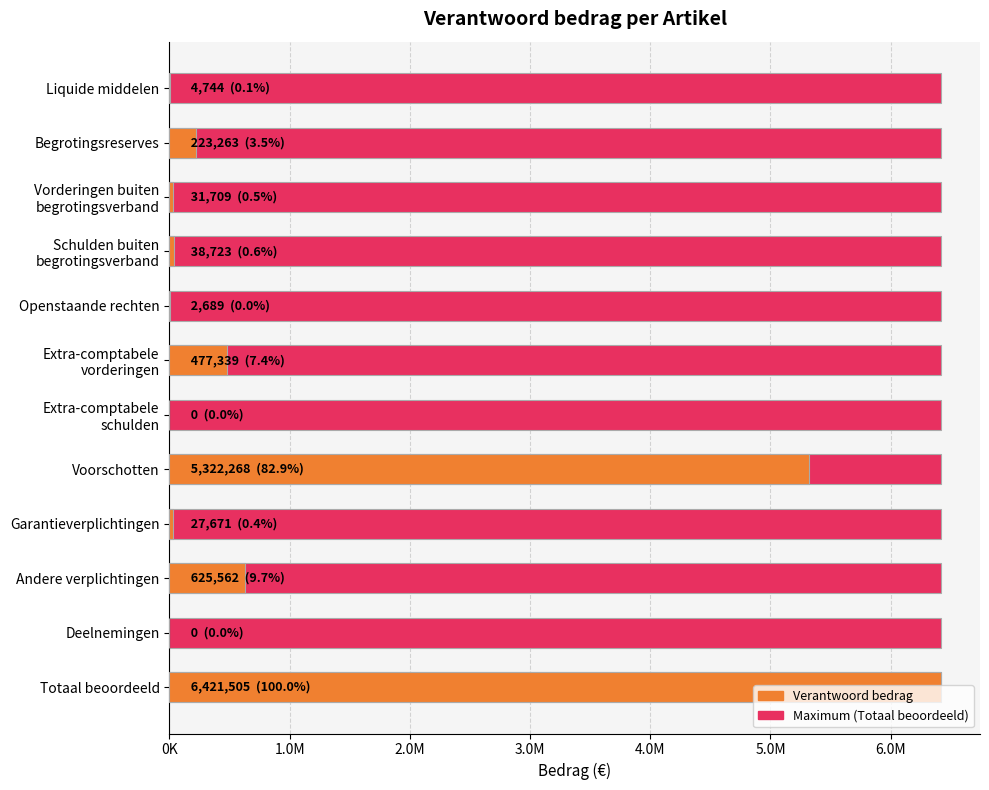

Is the value of Maximum at 4.0M greater than the value of Verantwoord bedrag at 10?

Yes